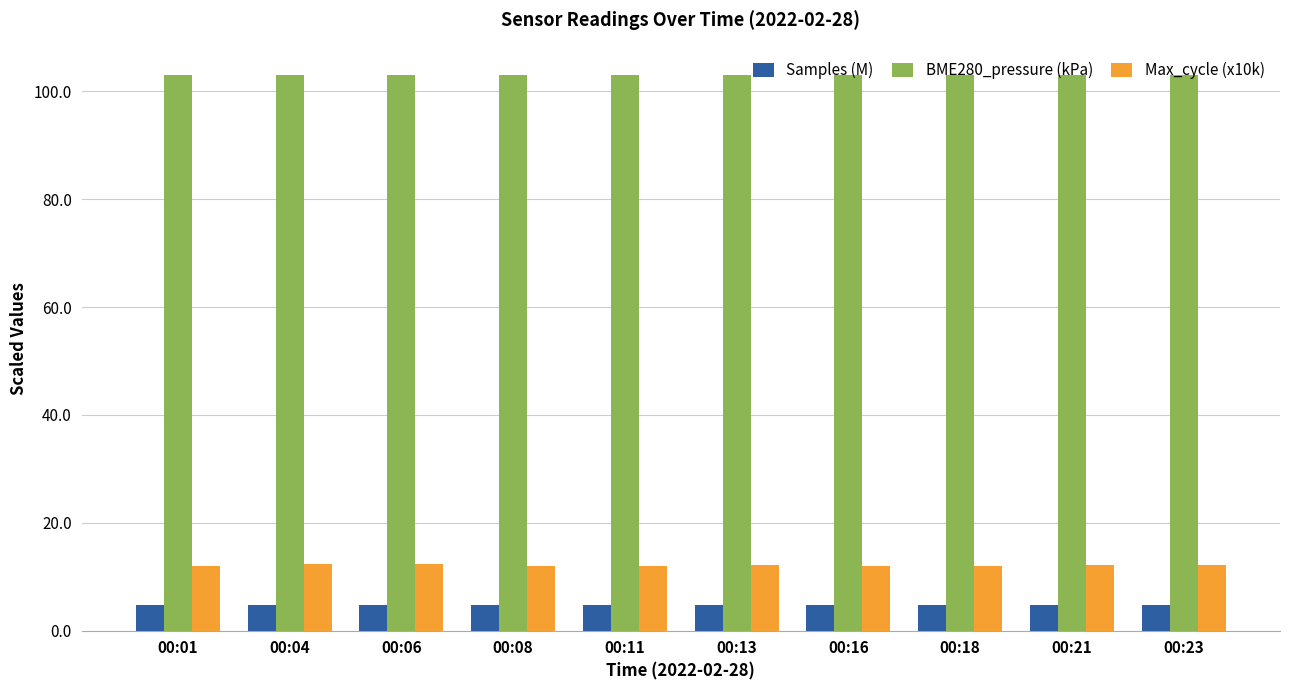

What is the maximum value shown in the chart?

103.1